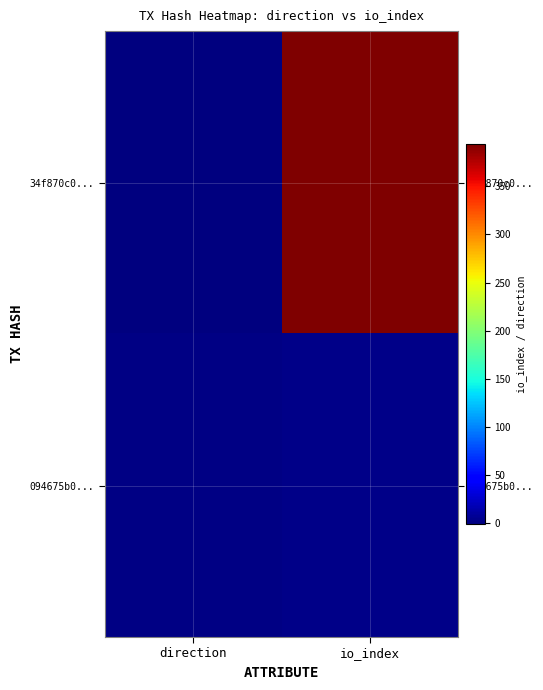

Which series has the largest range (max minus min)?

34f870c0...